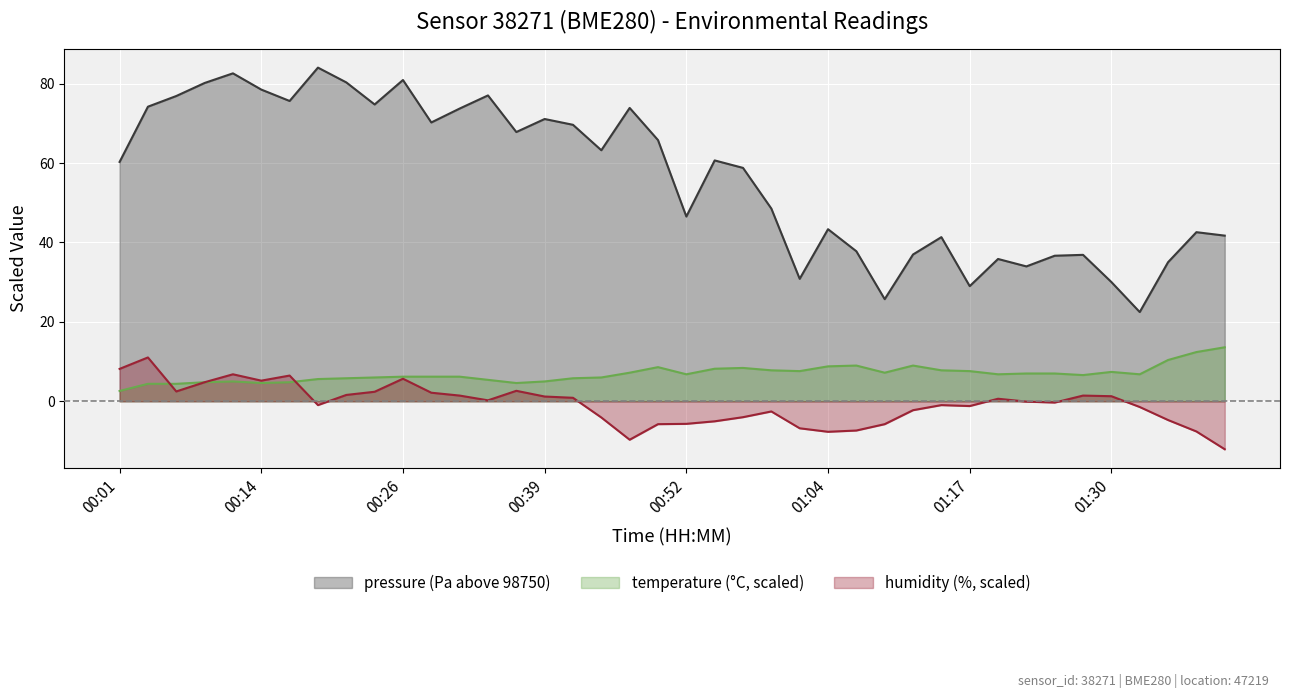

What is the value of the temperature (°C, scaled) point at the 3rd from the left?

4.4